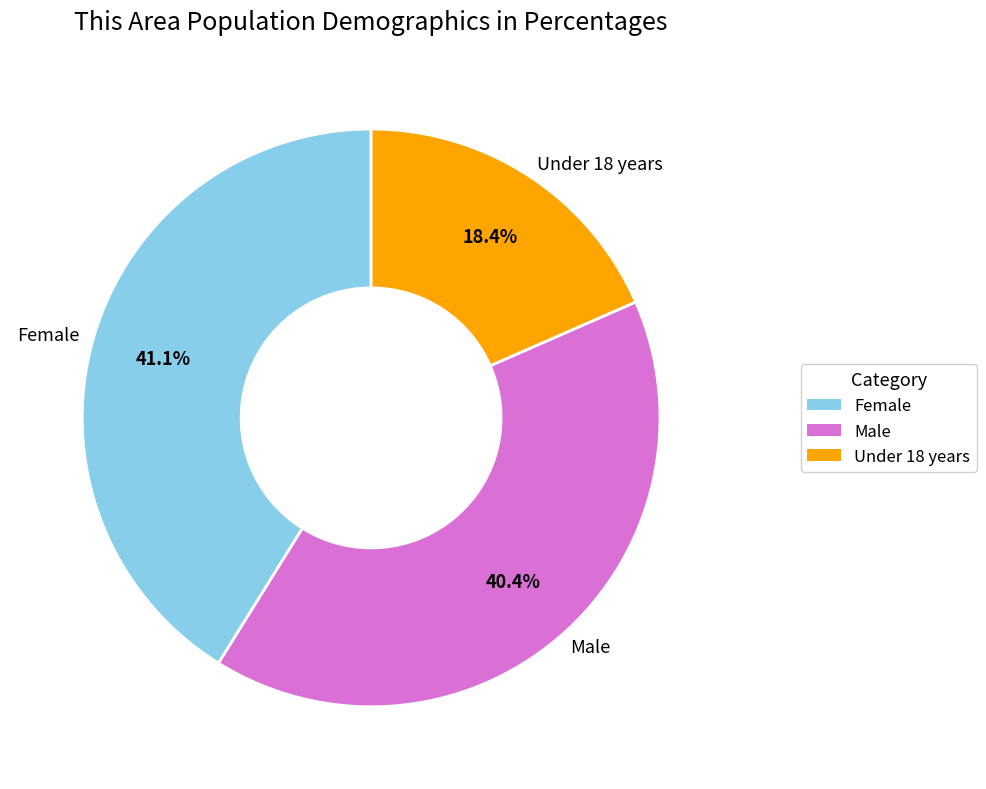

Combined, do Female and Male account for over 50%?

Yes